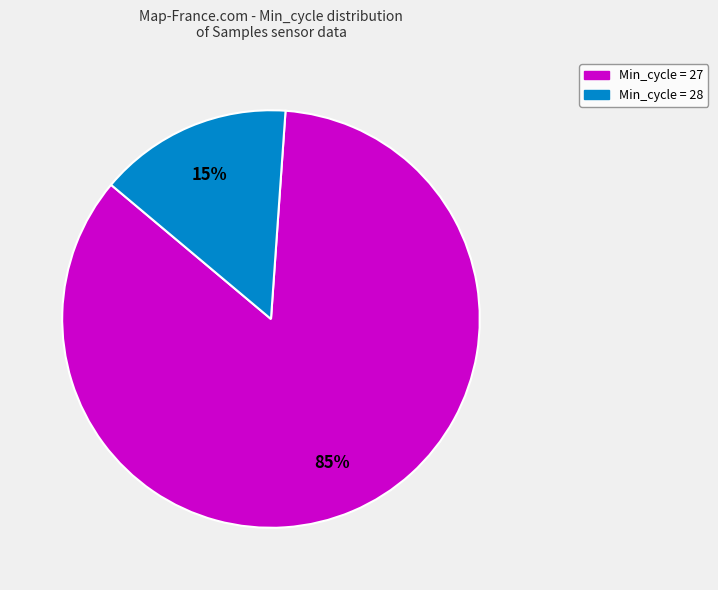

How many segments does this pie chart have?

2